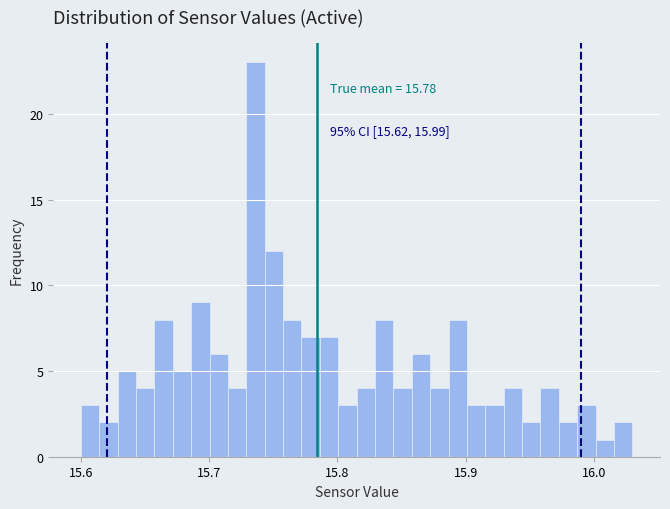

Around what value on the x-axis is the tallest bar? Give the approximate position of its centre, as read against the axis.

15.74